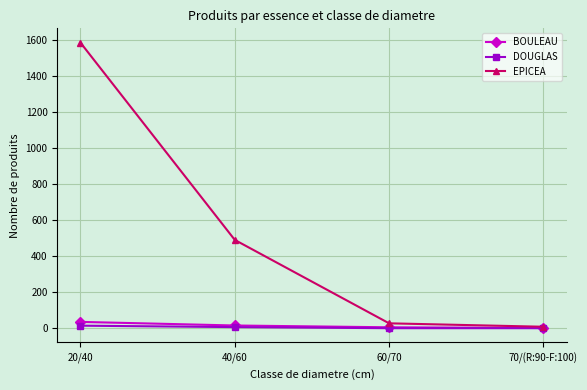

Is the value of BOULEAU at 20/40 greater than the value of DOUGLAS at 20/40?

Yes